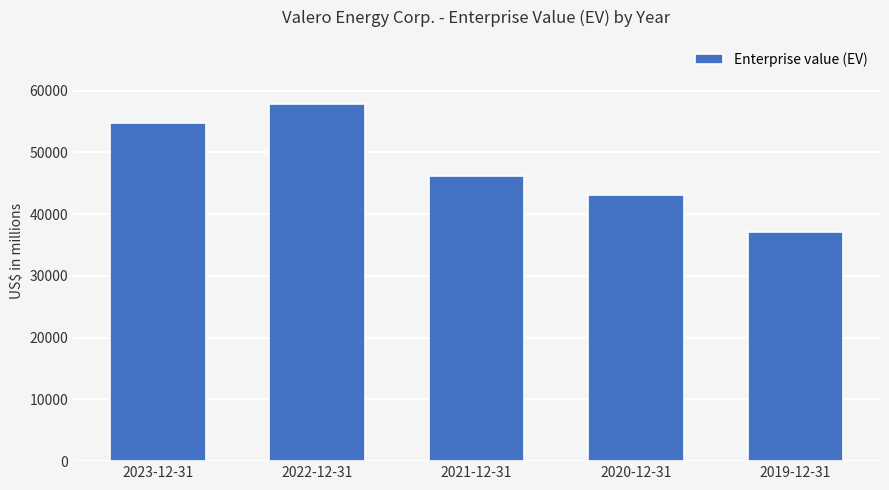

List the labels in order of value, largest first.

2022-12-31, 2023-12-31, 2021-12-31, 2020-12-31, 2019-12-31